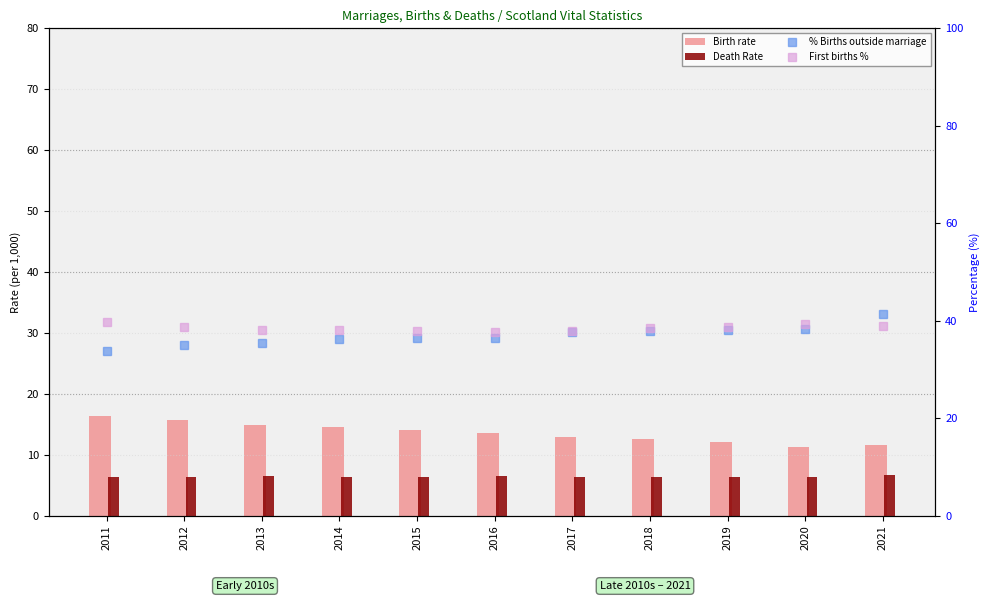

Rank the series by their maximum value, from lowest to highest.

Death Rate, Birth rate, First births %, % Births outside marriage